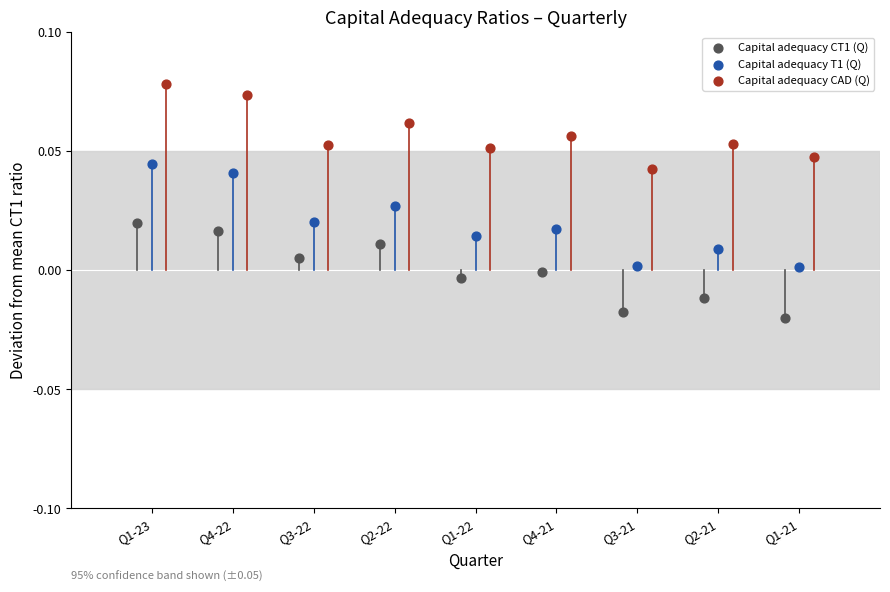

Which series has the widest spread of Y values?

Capital adequacy T1 (Q)